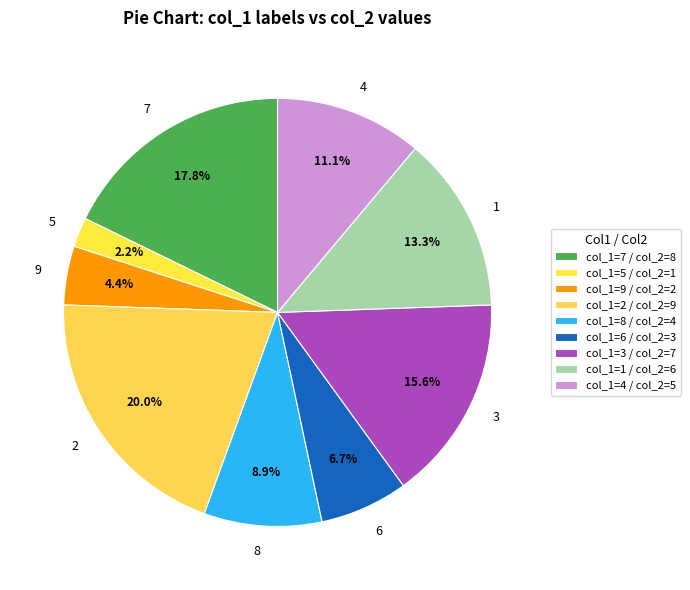

Does 7 represent more than half of the total?

No